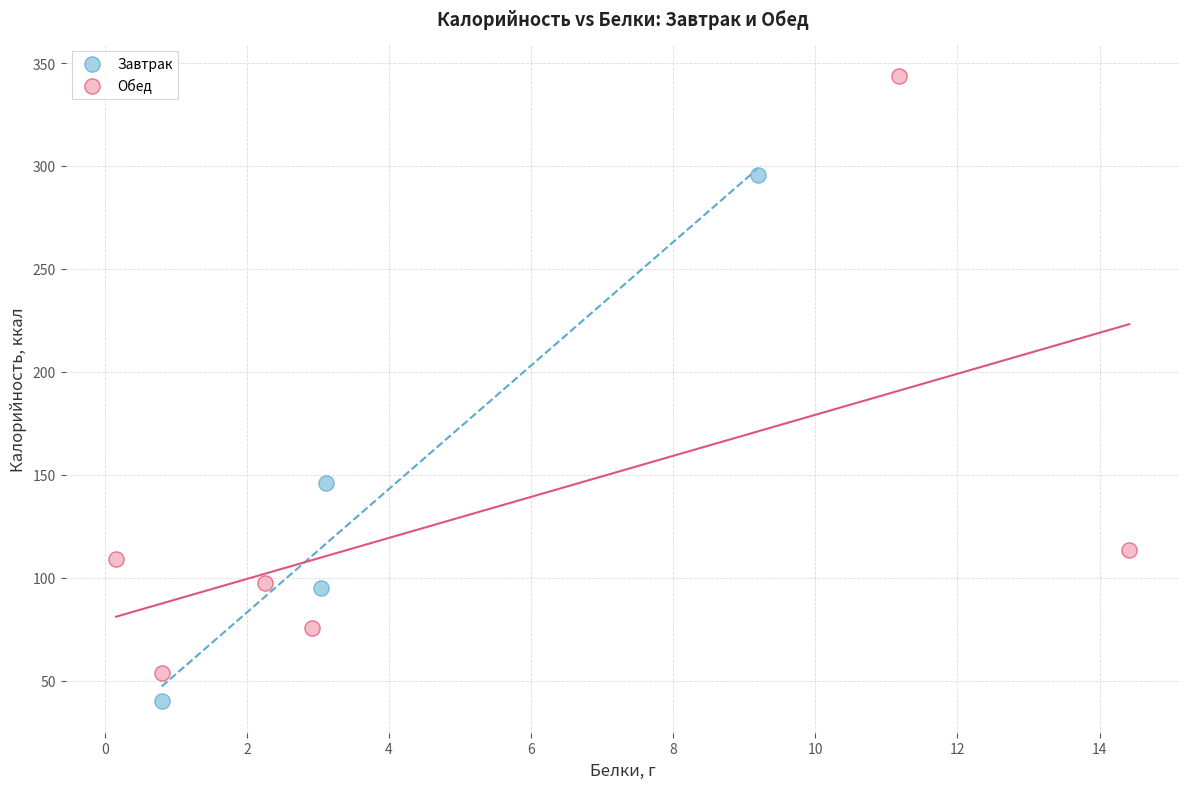

Which series reaches the maximum Y coordinate?

Обед